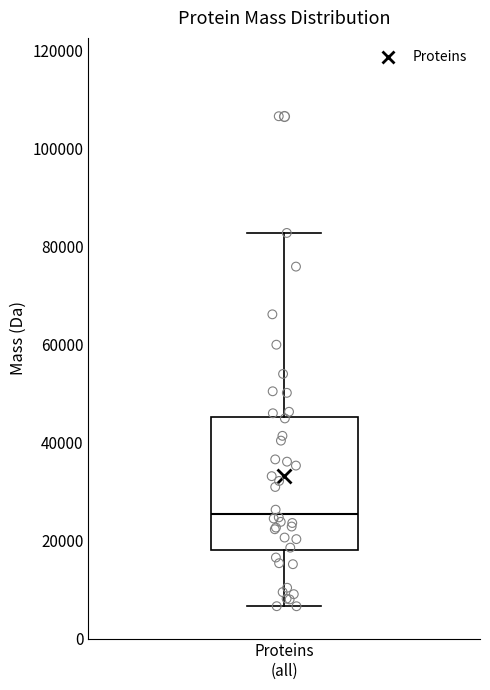

Read this box plot against the y-axis: the position of the median line, the range covered by the box, and the ends of both whiskers. The values are not printed on the chart, so give them approximately, as read against the axis.

median 26000, box 18000 to 46000, whiskers 6000 to 82000